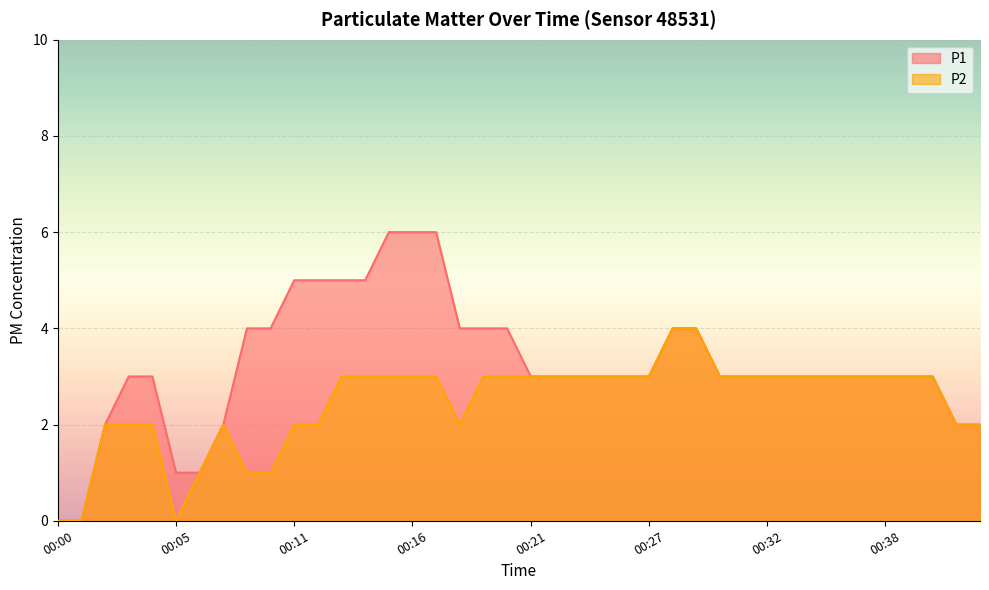

Reading right to left, transcribe all the data shown in this chart.

P1: 2	2	3	3	3	3	3	3	3	3	3	3	4	4	3	3	3	3	3	3	4	4	4	6	6	6	5	5	5	5	4	4	2	1	1	3	3	2	0	0
P2: 2	2	3	3	3	3	3	3	3	3	3	3	4	4	3	3	3	3	3	3	3	3	2	3	3	3	3	3	2	2	1	1	2	1	0	2	2	2	0	0